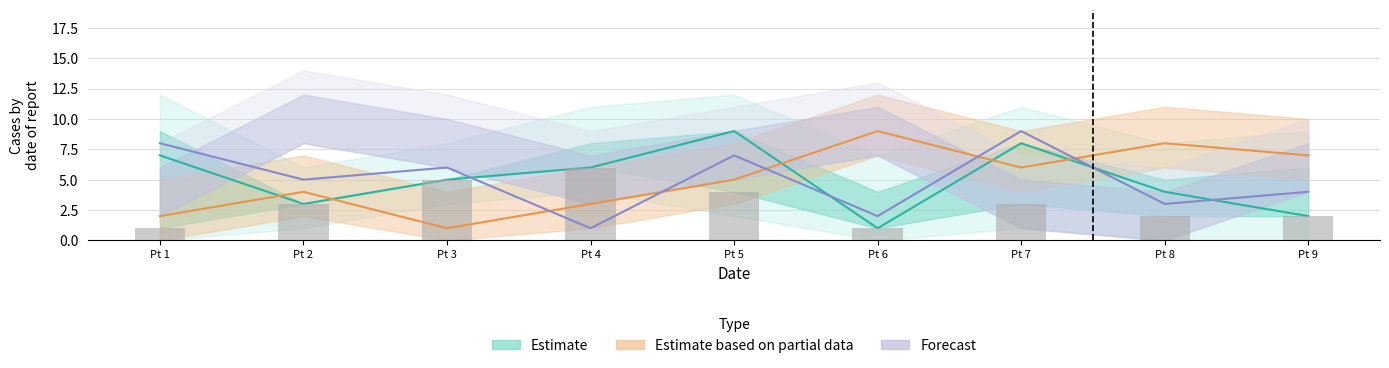

How many groups of bars are there?

9